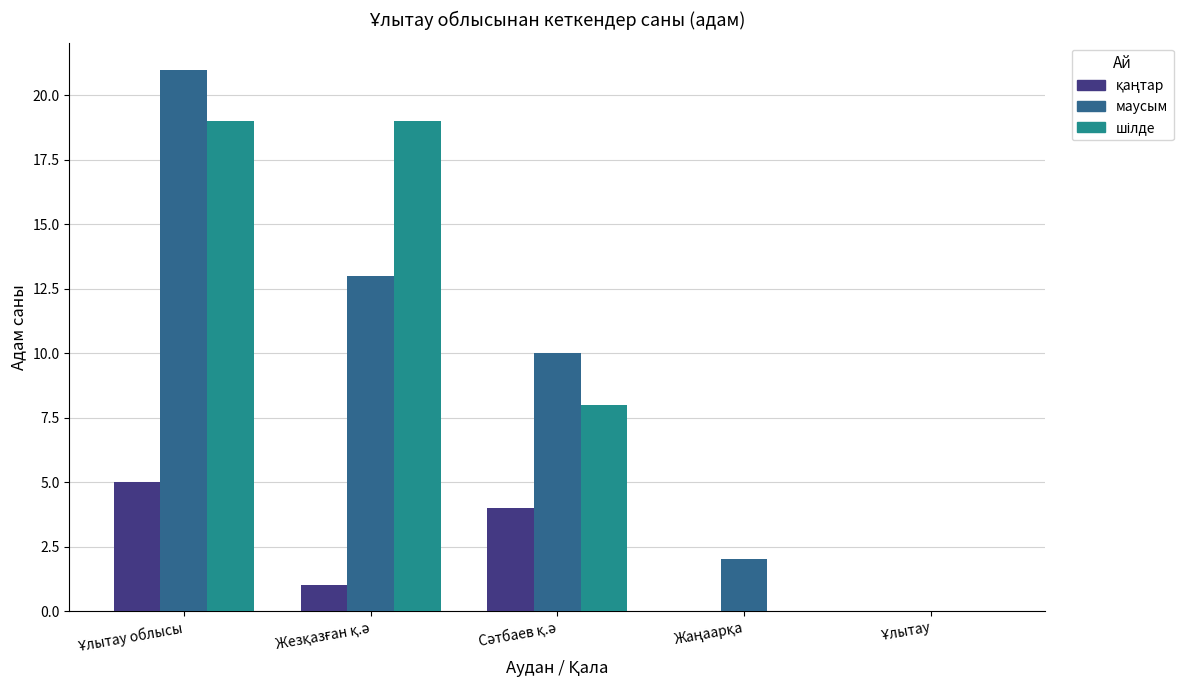

How many series are shown in this chart?

3